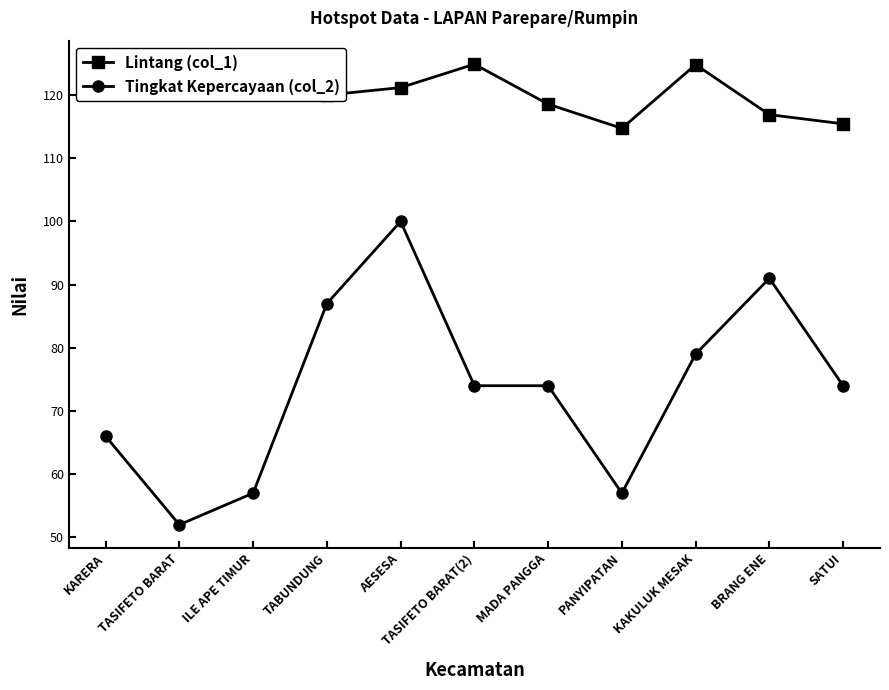

In Tingkat Kepercayaan (col_2), how many points are lower than both neighbors (excluding endpoints)?

2